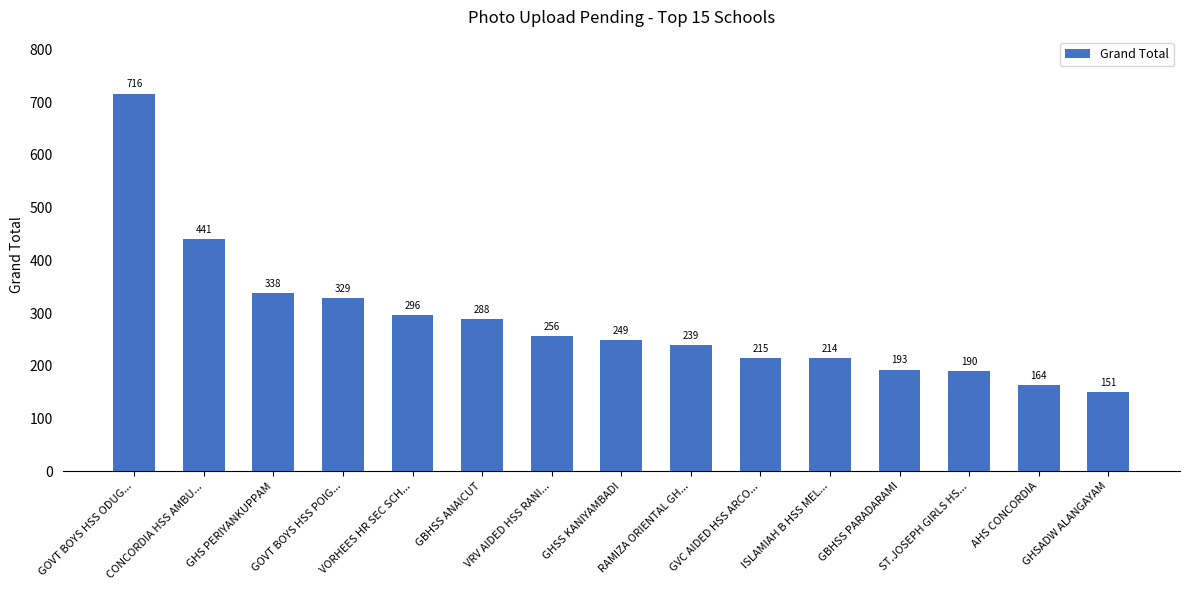

What is the sum of all values?

4279